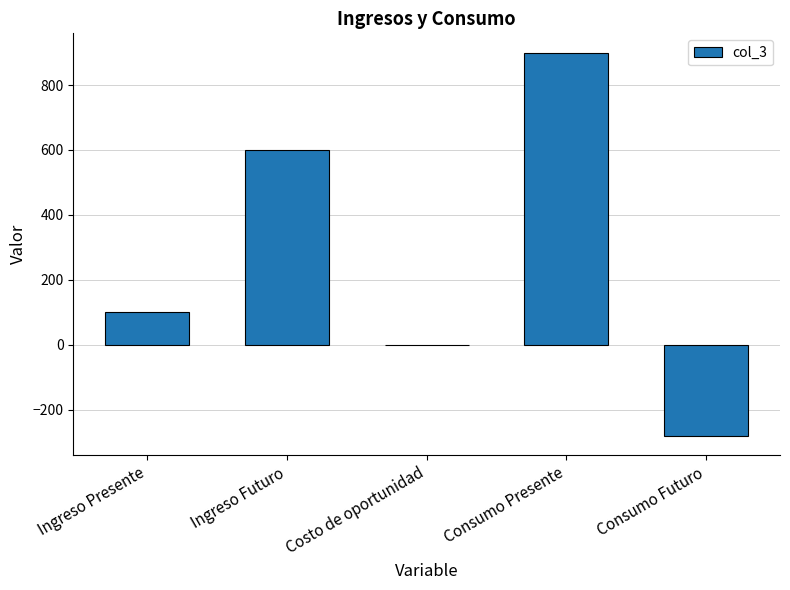

What is the approximate value at Ingreso Presente?

100.0